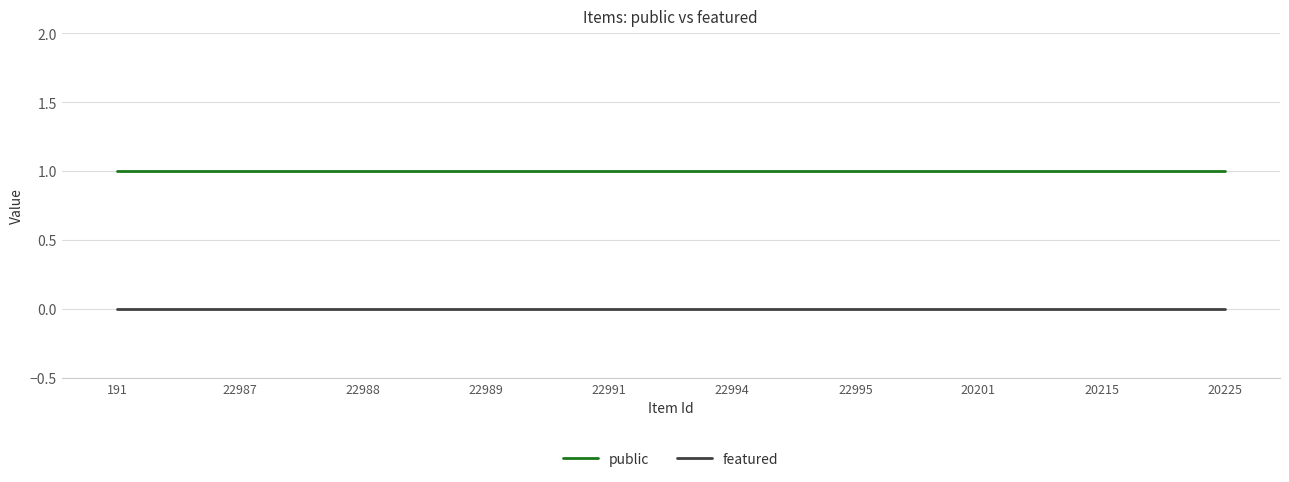

Reading left to right, what are all the values shown in this chart?

public: 191=1	22987=1	22988=1	22989=1	22991=1	22994=1	22995=1	20201=1	20215=1	20225=1
featured: 191=0	22987=0	22988=0	22989=0	22991=0	22994=0	22995=0	20201=0	20215=0	20225=0